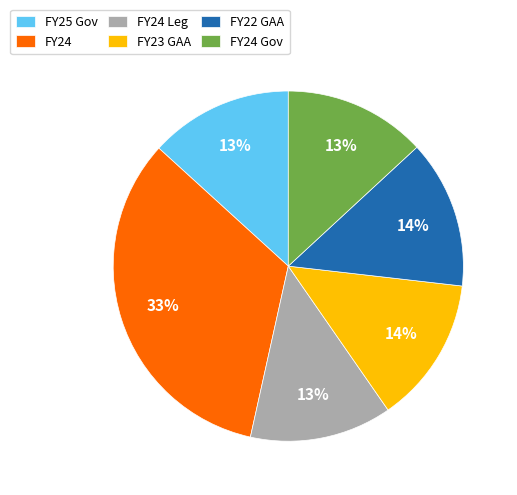

To the nearest percent, what portion does FY25 Gov represent?

13%